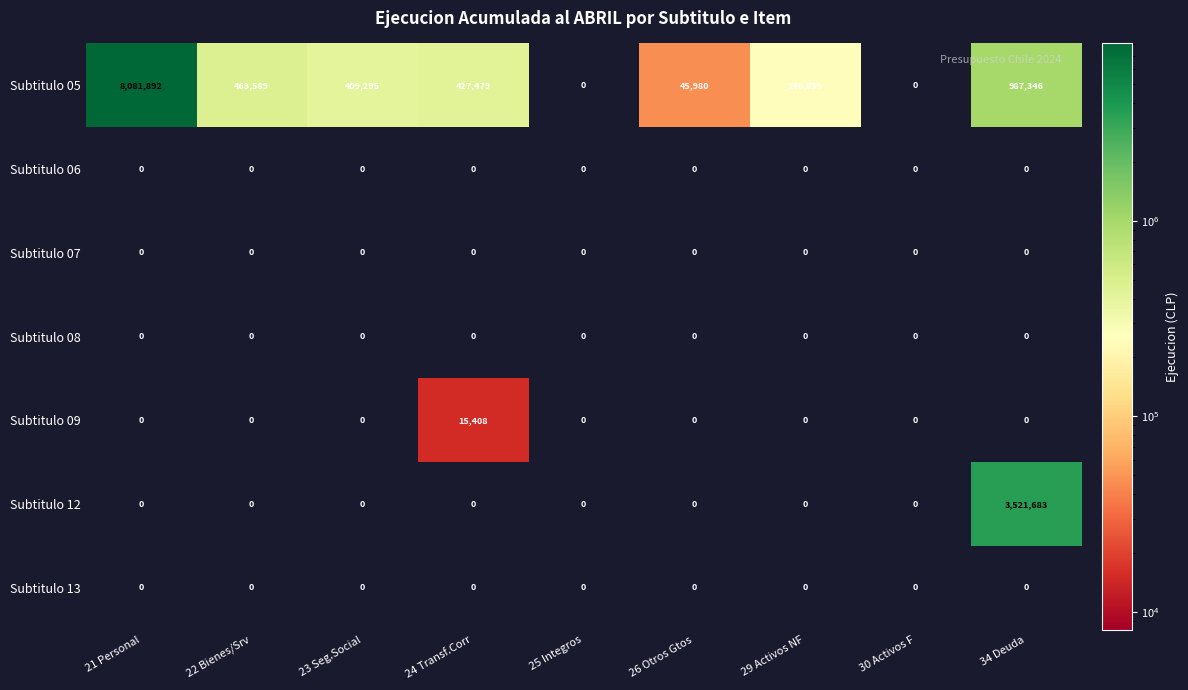

What is the difference between the highest and lowest values at 23 Seg.Social?

409295